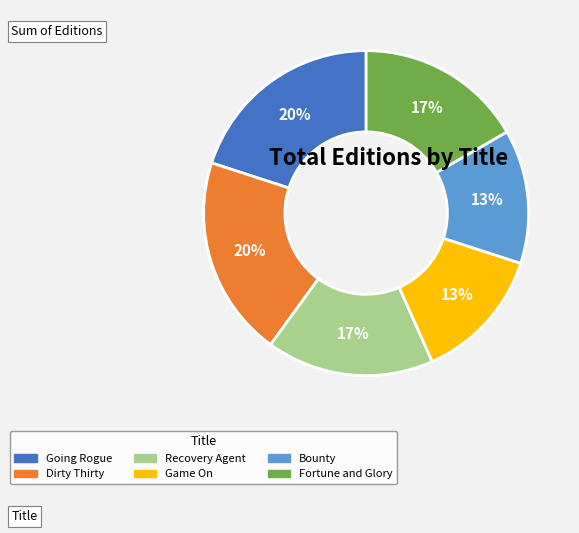

To the nearest percent, what is the difference between the largest and smallest slice percentages?

7%